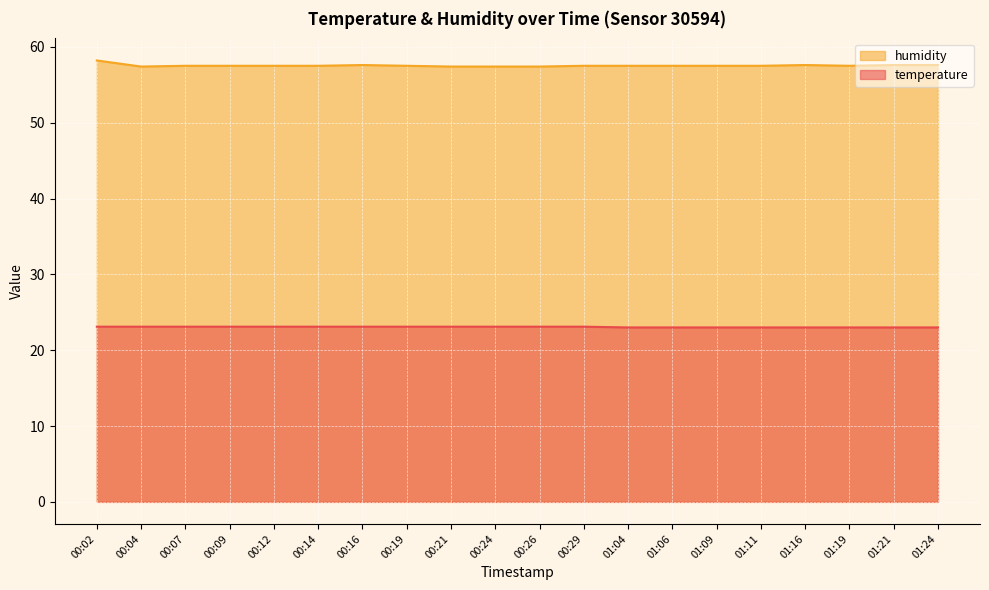

What is the difference between the humidity values at 00:26 and 01:19?

0.1